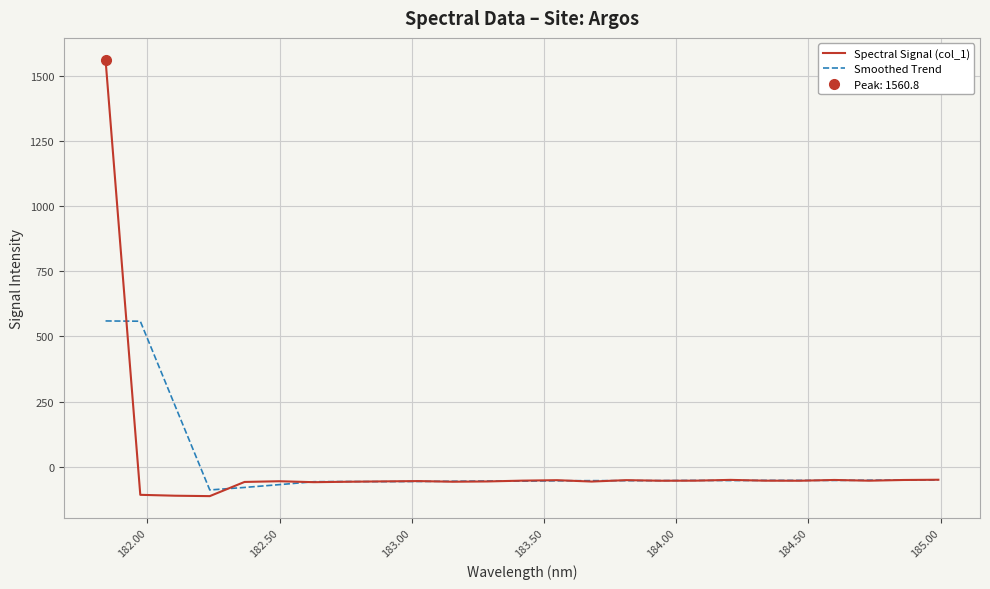

Which series has the largest range (max minus min)?

Spectral Signal (col_1)